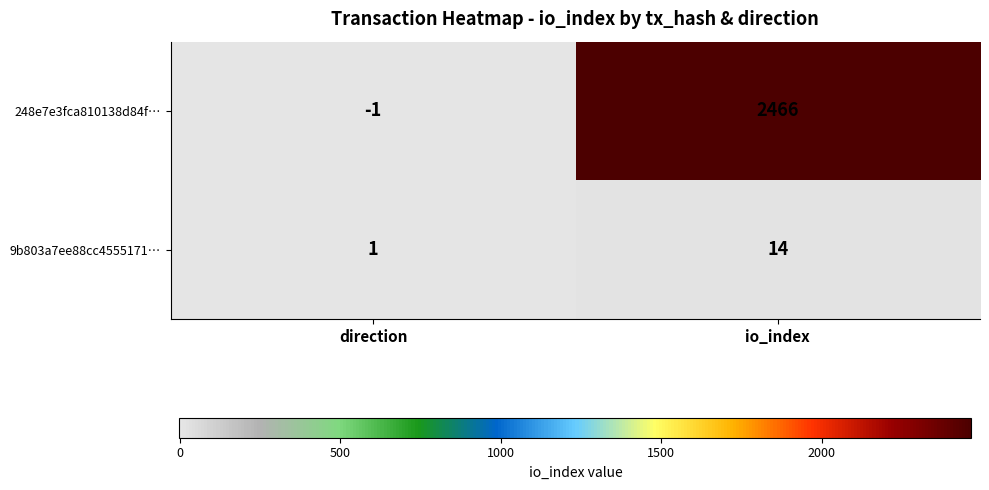

How many data points does each series have?

2